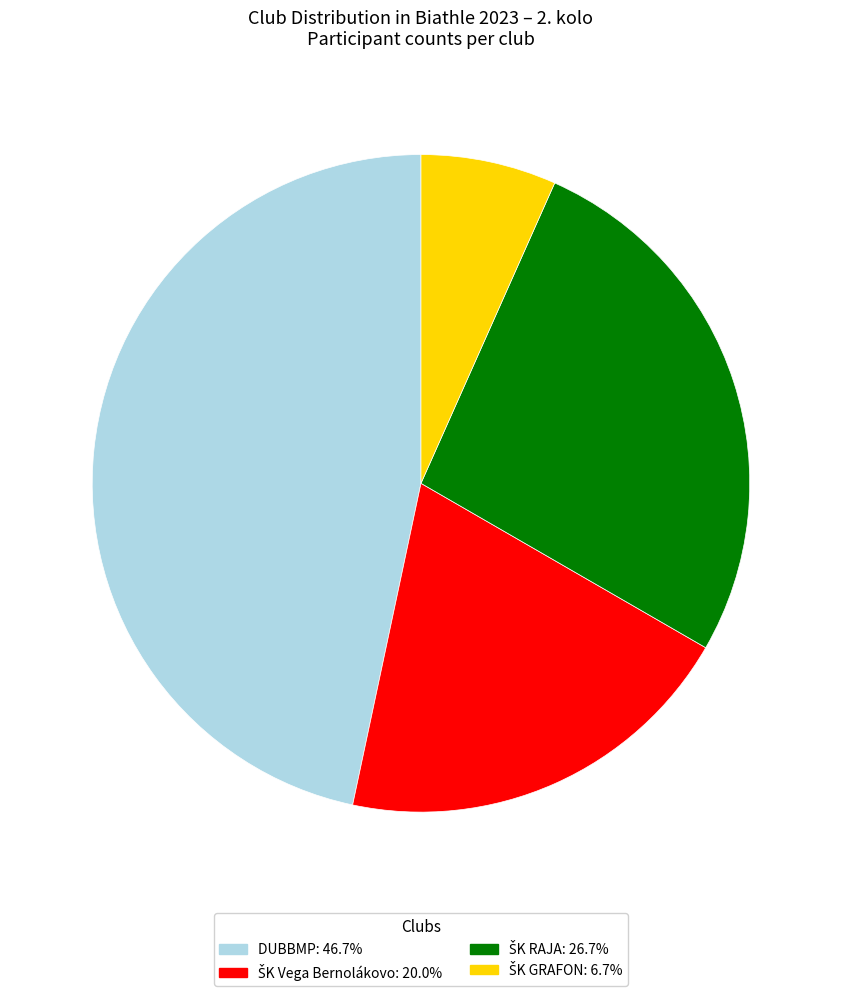

Does any single category account for the majority?

No